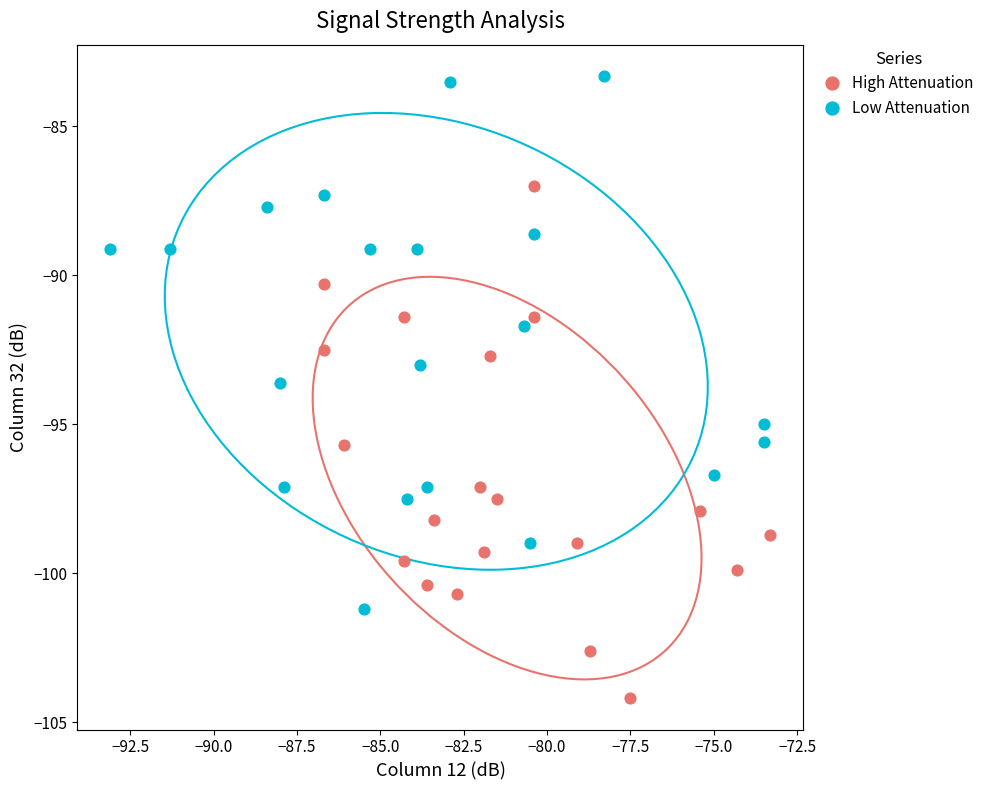

Which series has the widest spread of Y values?

Low Attenuation